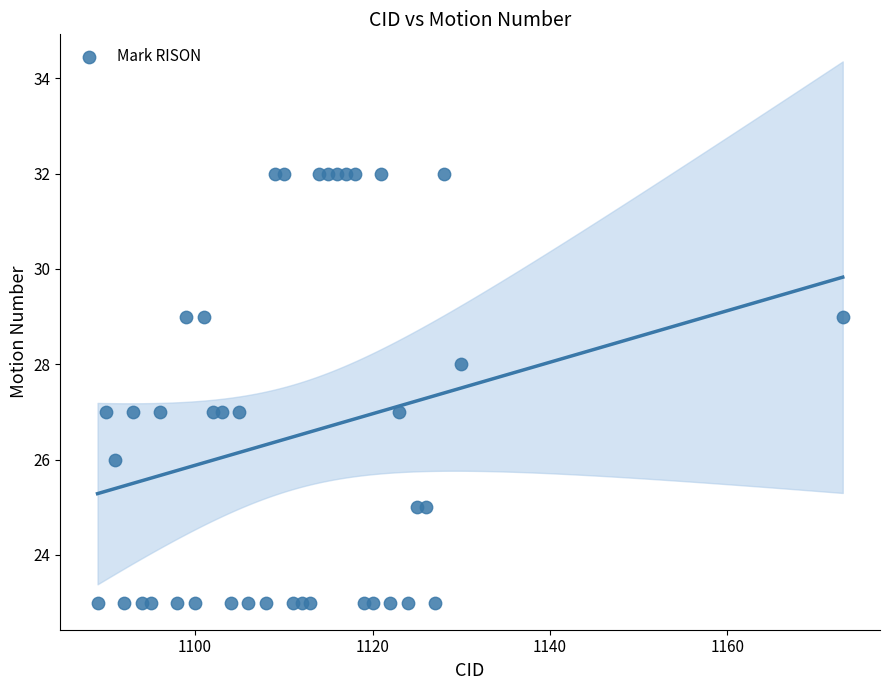

What is the range of Y values (max minus min)?

9